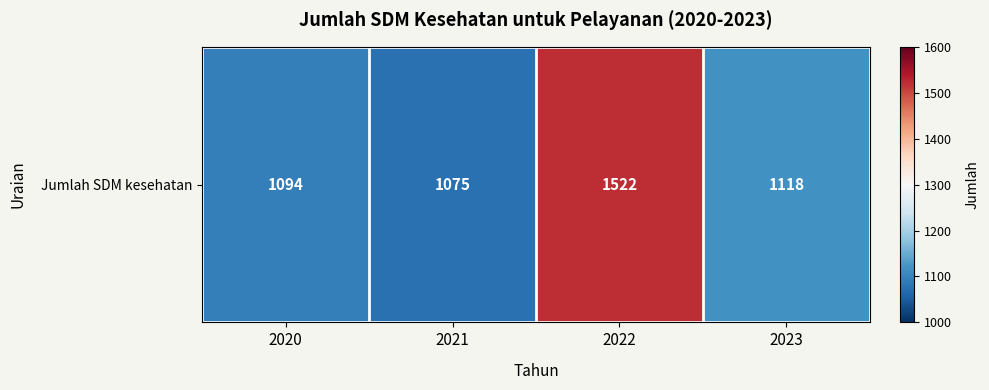

What is the average value?

1202